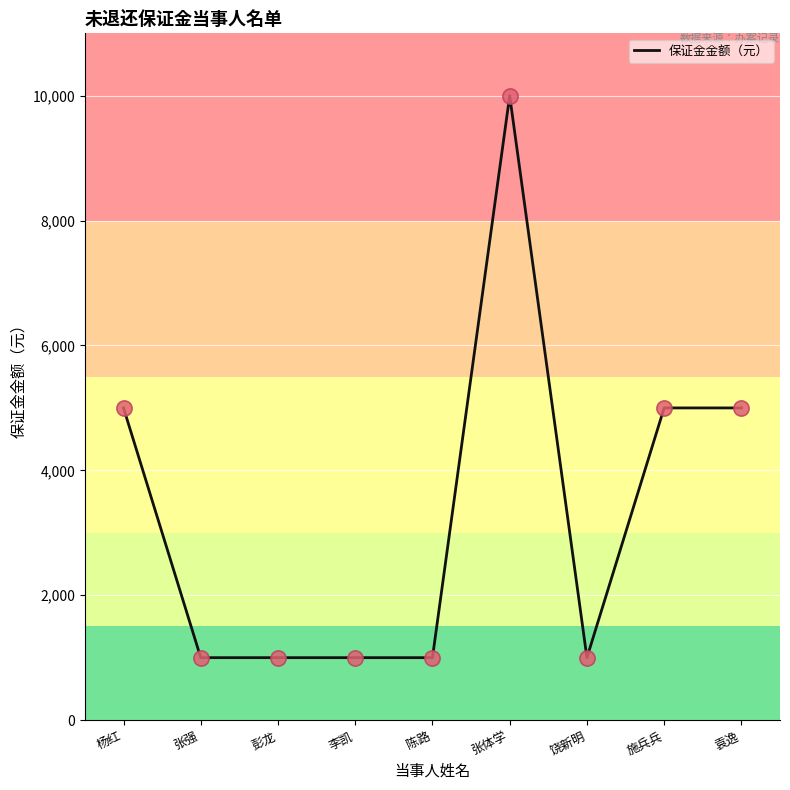

Approximately how many times larger is the value at 施兵兵 compared to 饶新明?

5.0